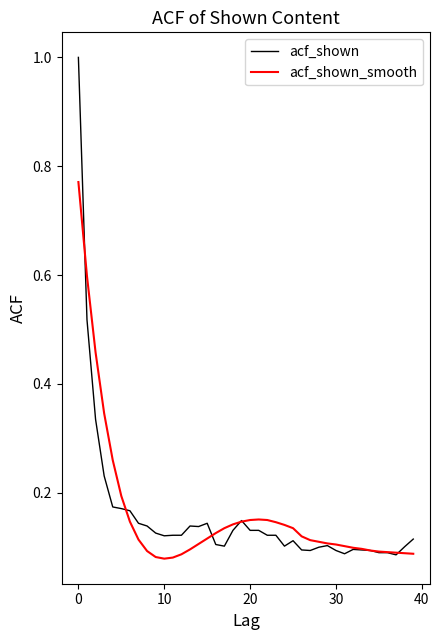

What is the maximum value for acf_shown?

1.0